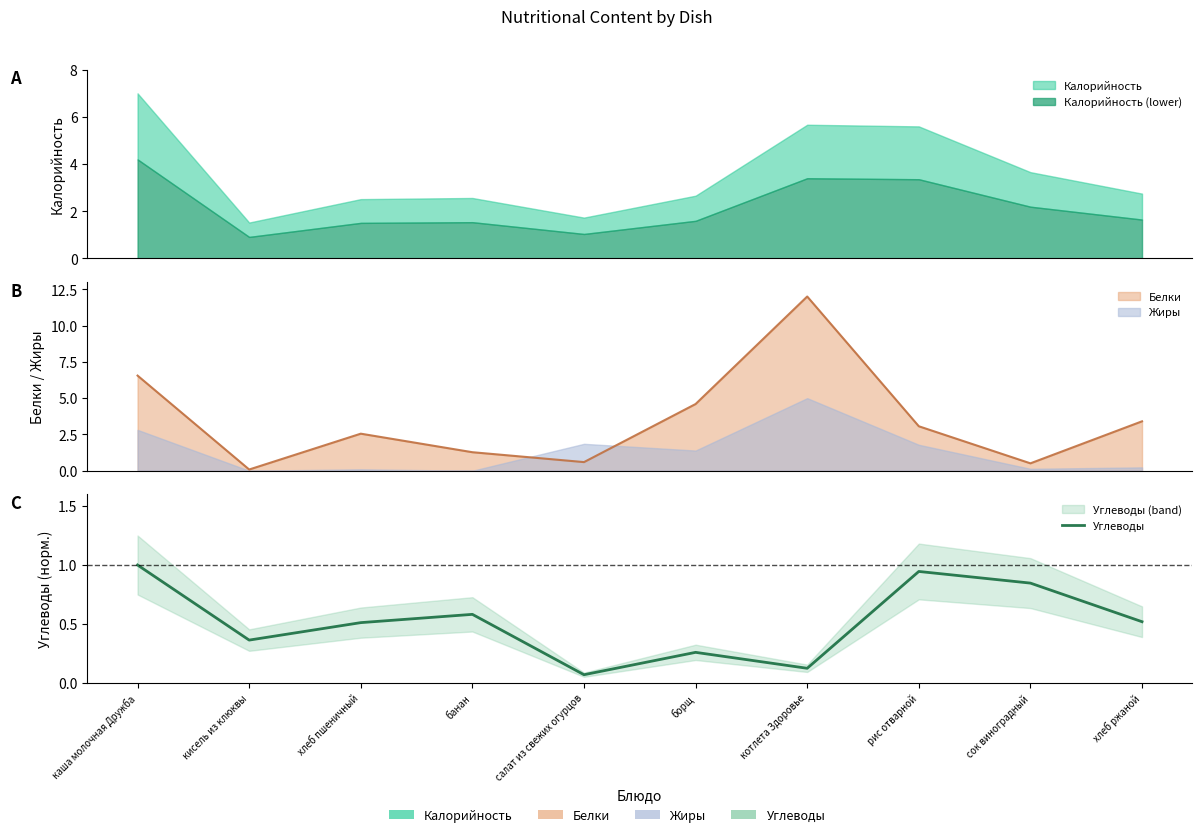

Reading left to right, what are all the values shown in this chart?

каша молочная Дружба=1.0	кисель из клюквы=0.4	хлеб пшеничный=0.5	банан=0.6	салат из свежих огурцов=0.1	борщ=0.3	котлета Здоровье=0.1	рис отварной=0.9	сок виноградный=0.8	хлеб ржаной=0.5